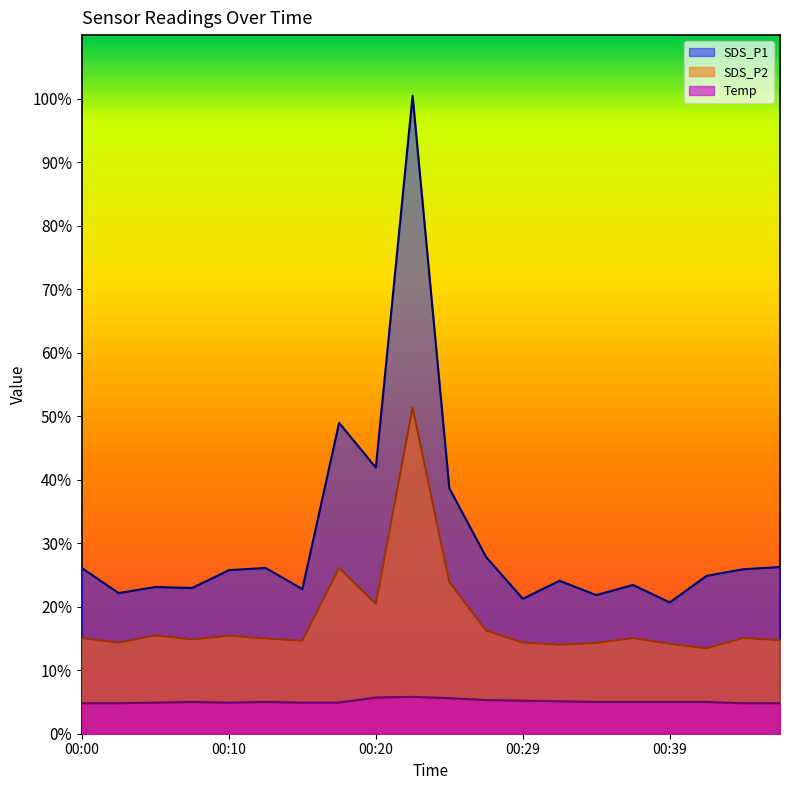

List the series in order of their peak value, highest first.

SDS_P1, SDS_P2, Temp